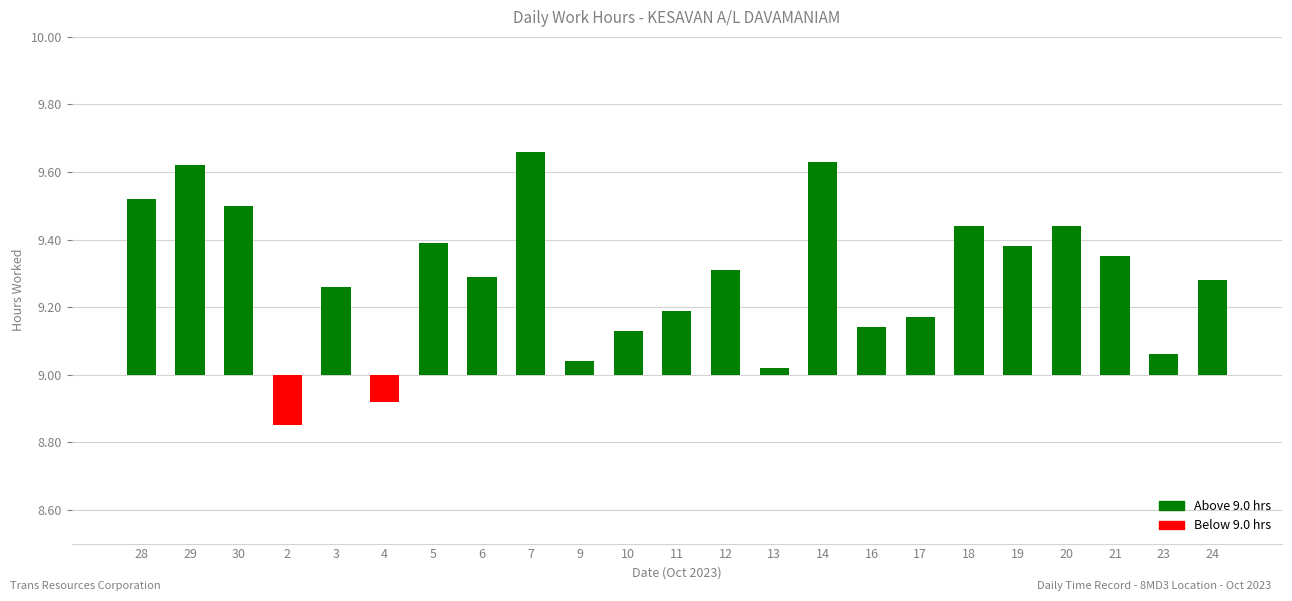

What is the difference between the values at 29 and 16?

0.5